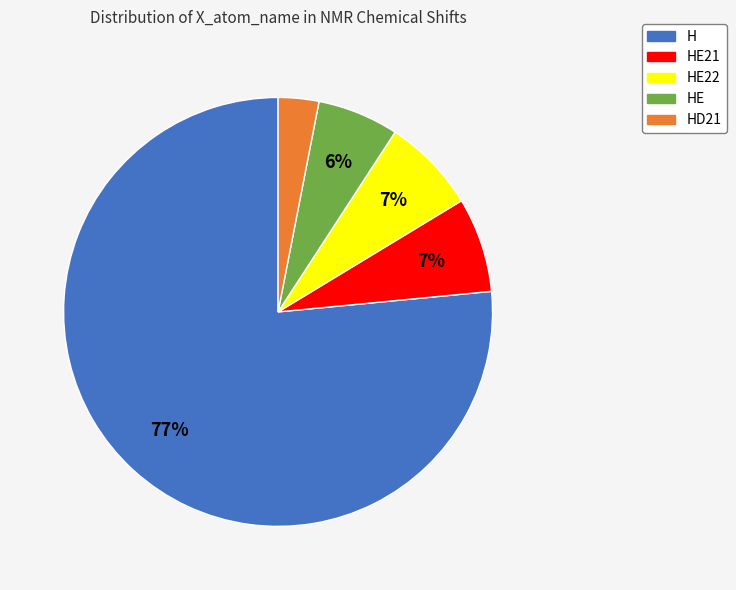

Does H account for over 50% of the chart?

Yes